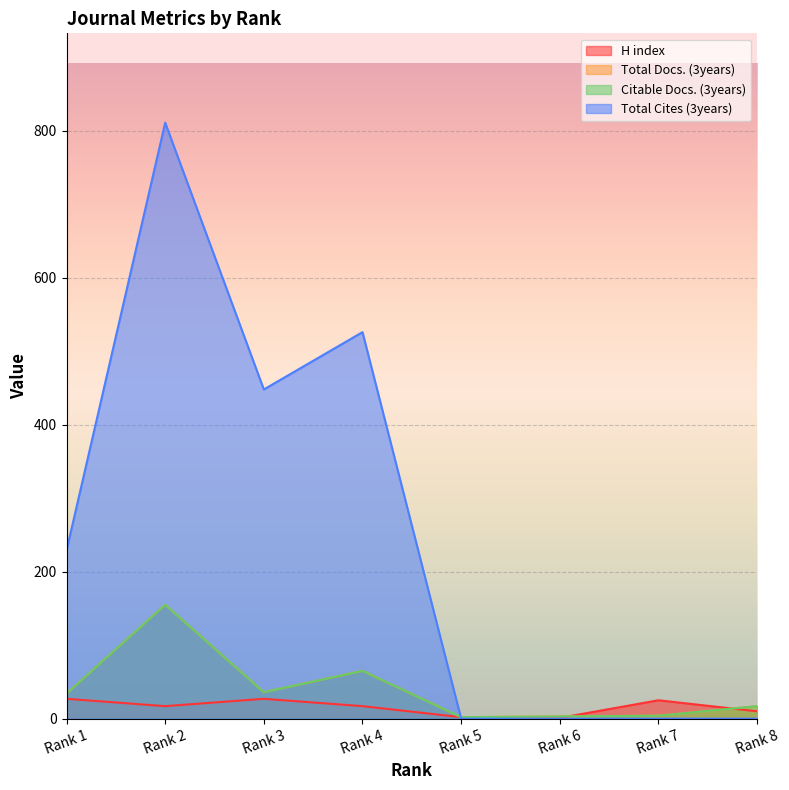

Count the number of data series in this chart.

4